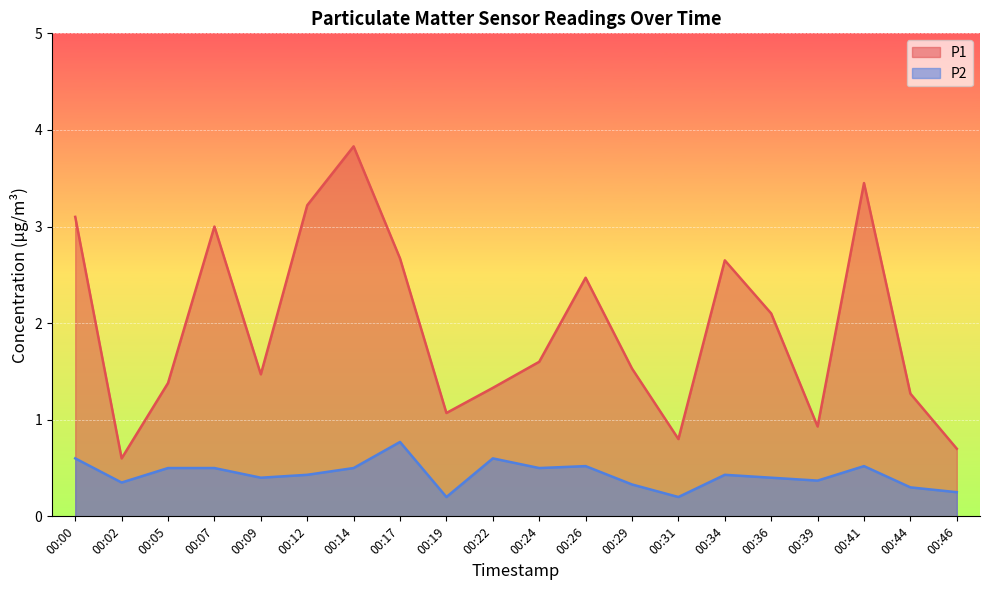

True or false: P2 and P1 intersect in this chart.

False